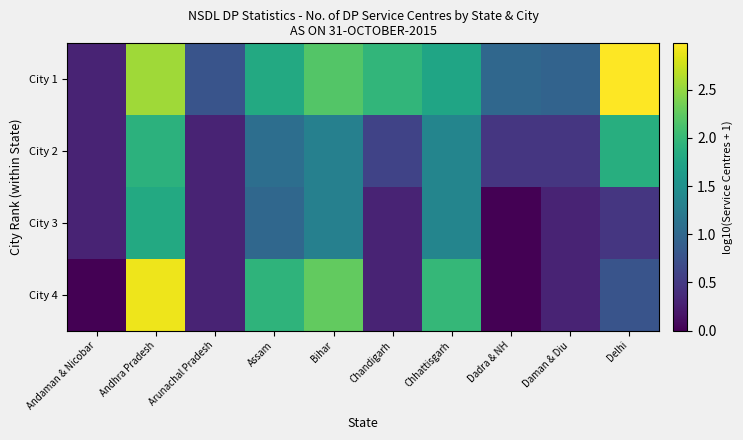

What is the spread (max minus min) of values at Chhattisgarh?

0.6